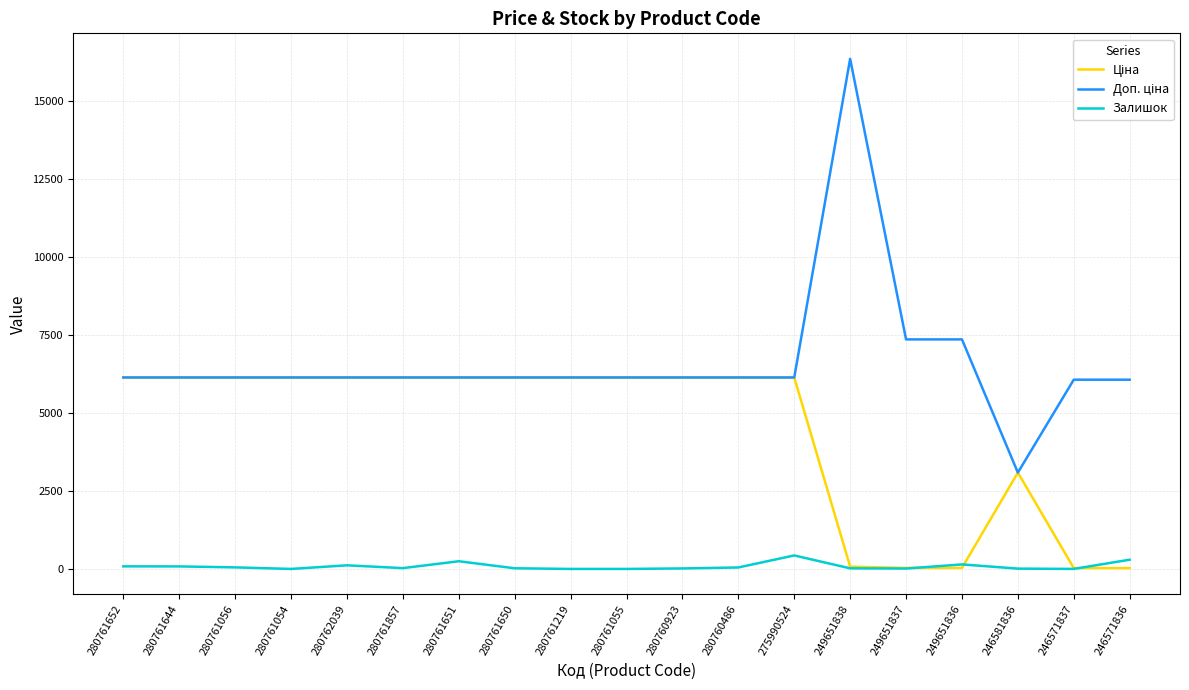

At which category is the sum across all series the highest?

249651838